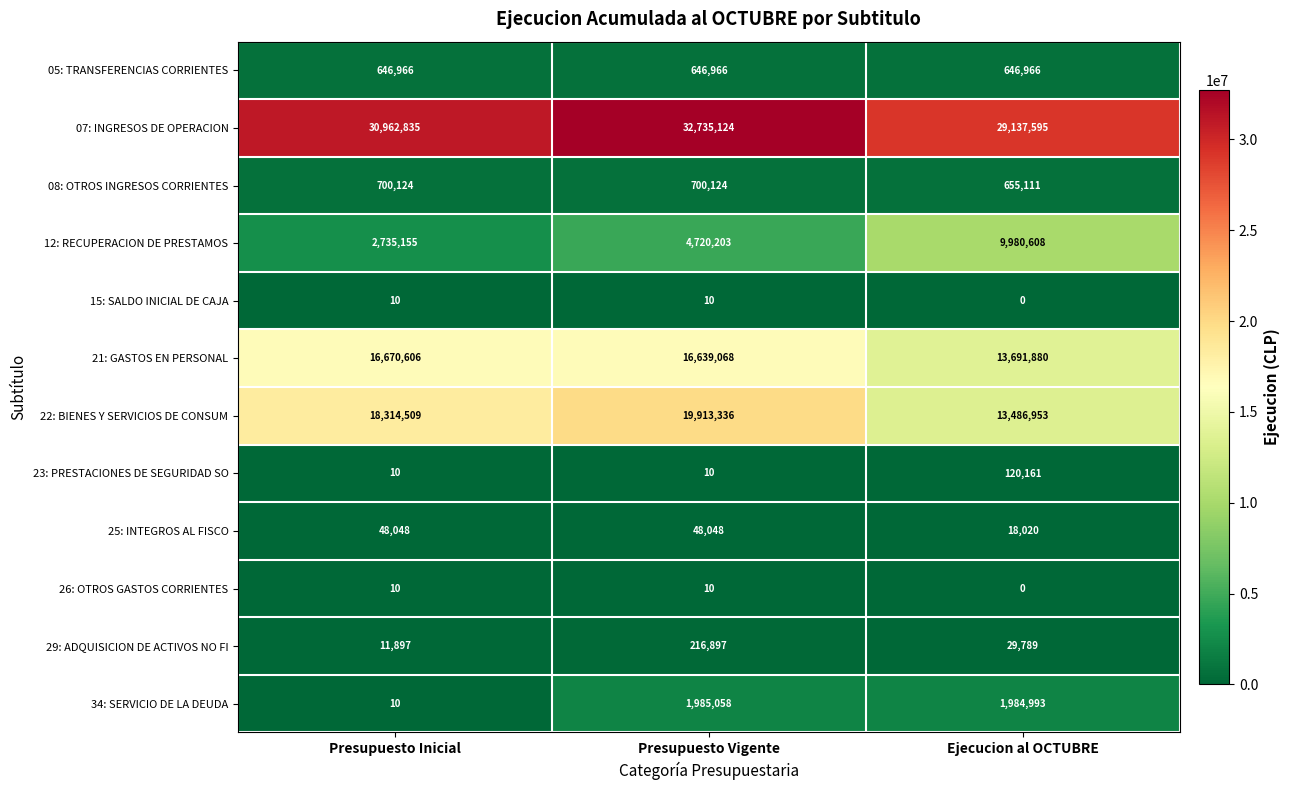

Which series has the largest range (max minus min)?

12: RECUPERACION DE PRESTAMOS